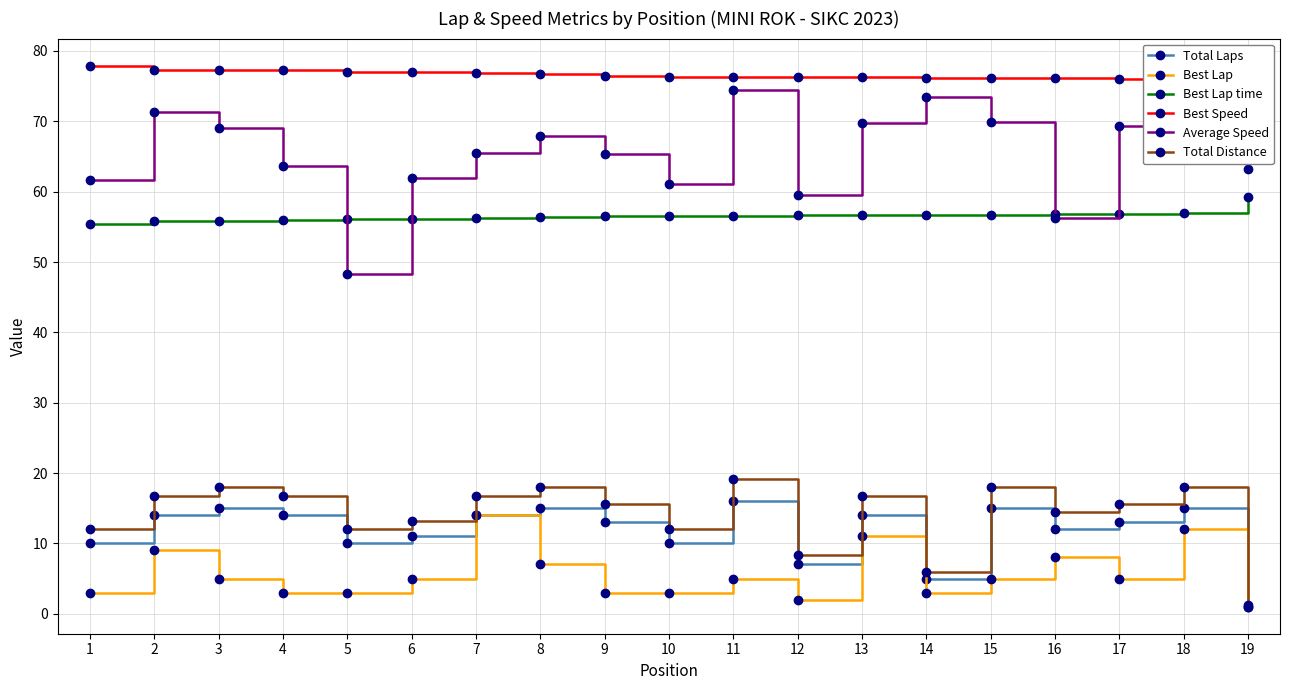

What is the value of the Average Speed point at the 12th from the left?

59.5